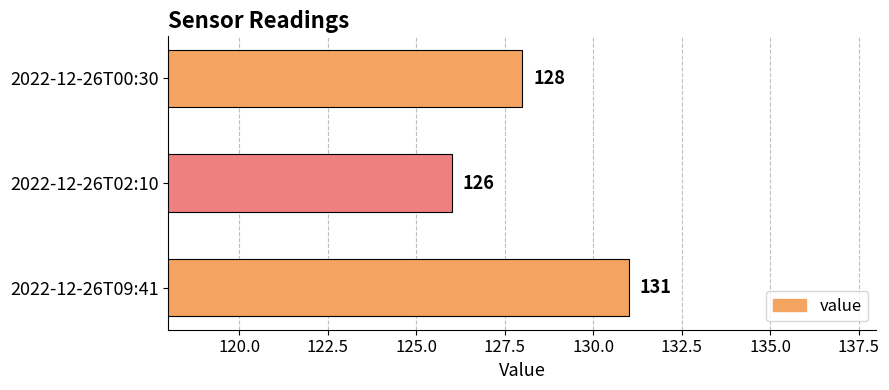

Reading top to bottom, transcribe all the data shown in this chart.

2022-12-26T00:30=128	2022-12-26T02:10=126	2022-12-26T09:41=131